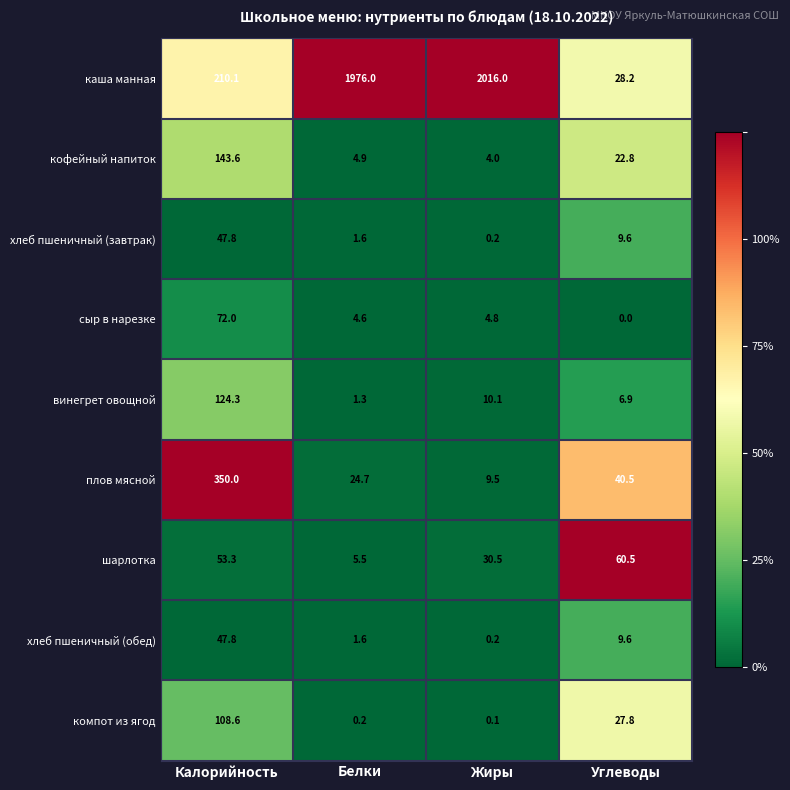

Which series has the widest spread of values?

каша манная